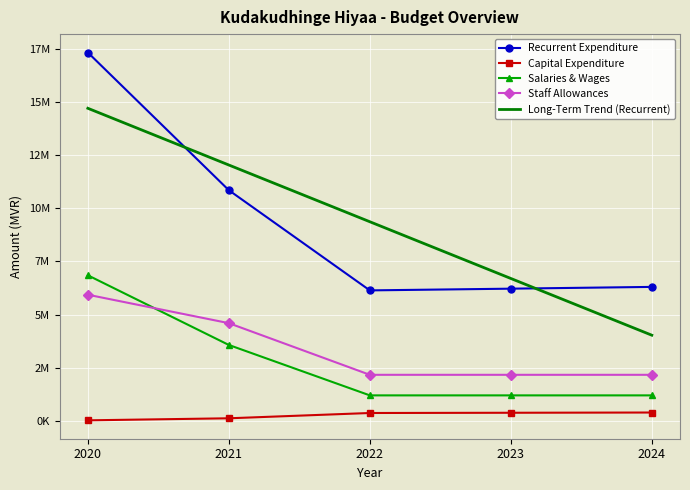

At how many categories does at least one series exceed 6205079?

4